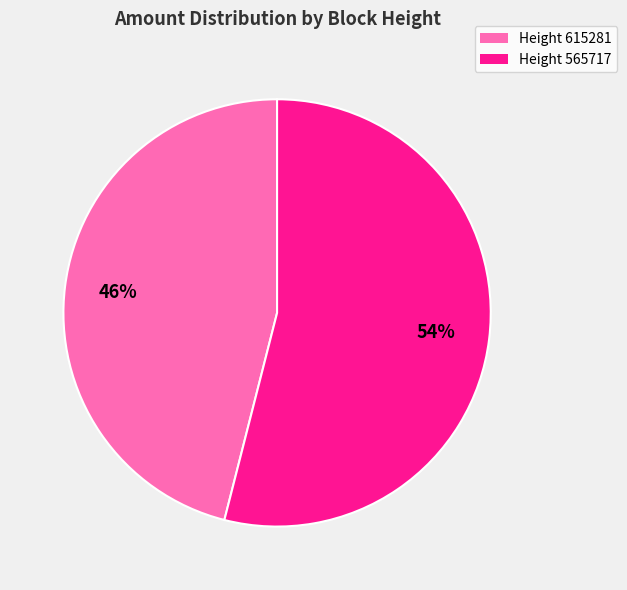

Is it true that Height 615281 is 40% of the pie?

False